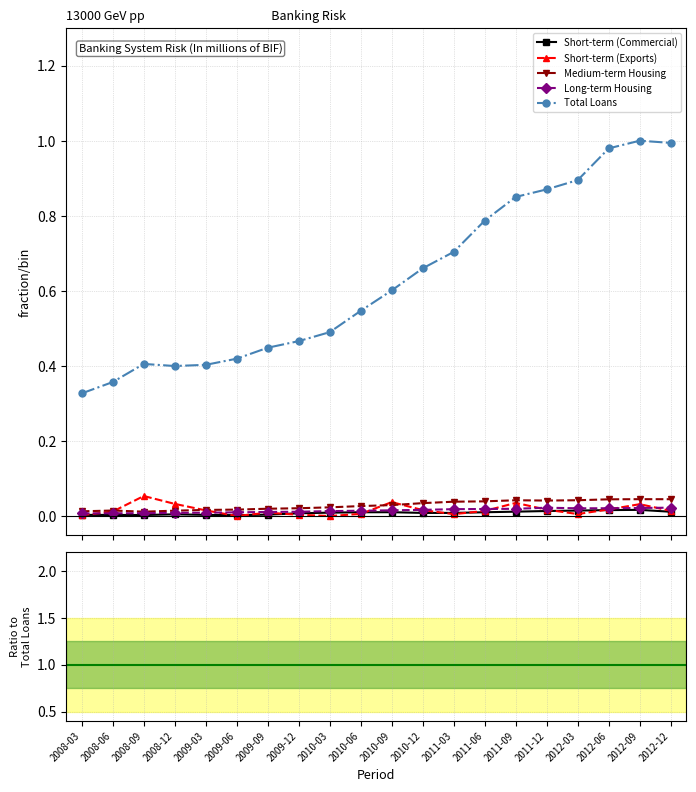

At which category is the sum across all series the highest?

2012-09